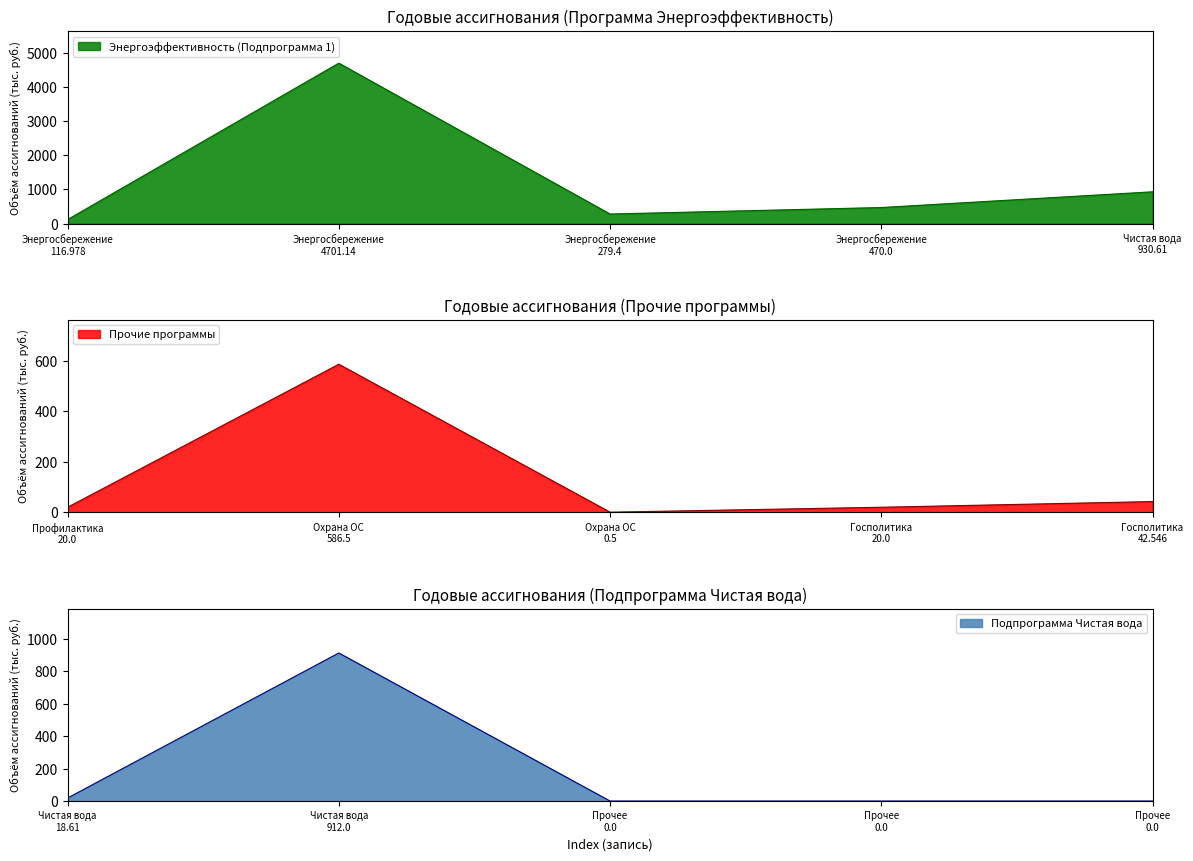

What is the lowest value of the Энергоэффективность (Подпрограмма 1) series?

117.0